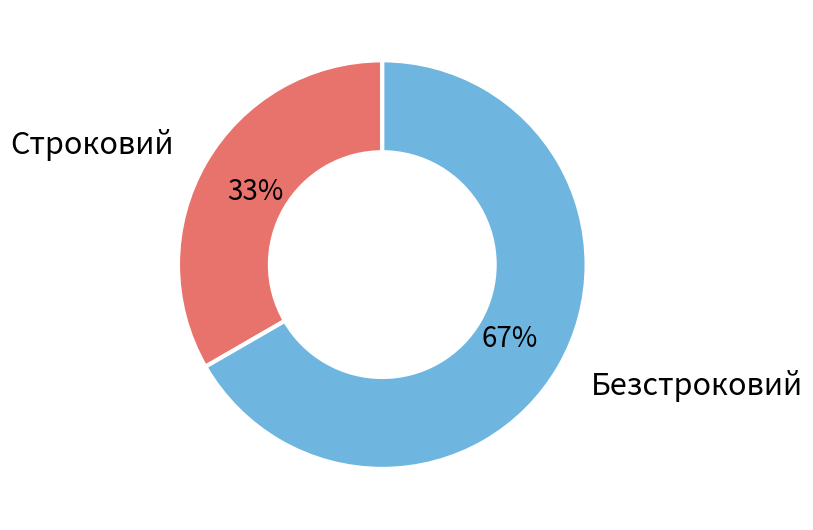

To the nearest percent, what is the average slice percentage?

50%